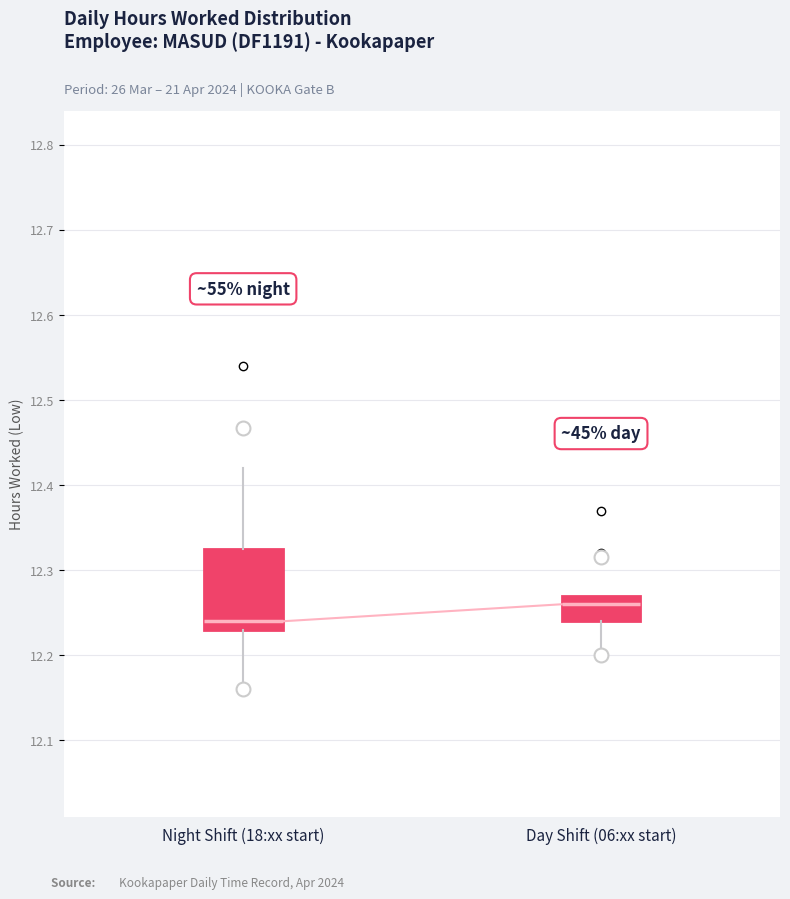

Reading left to right, transcribe this box plot: for each box, give where its median line is, the range the box spans, and where its two whiskers end, as read against the y-axis. The values are not printed on the chart, so give them approximately, as read against the axis.

Night Shift (18:xx start): median 12.24, box 12.23 to 12.33, whiskers 12.16 to 12.42
Day Shift (06:xx start): median 12.26, box 12.24 to 12.27, whiskers 12.20 to 12.27